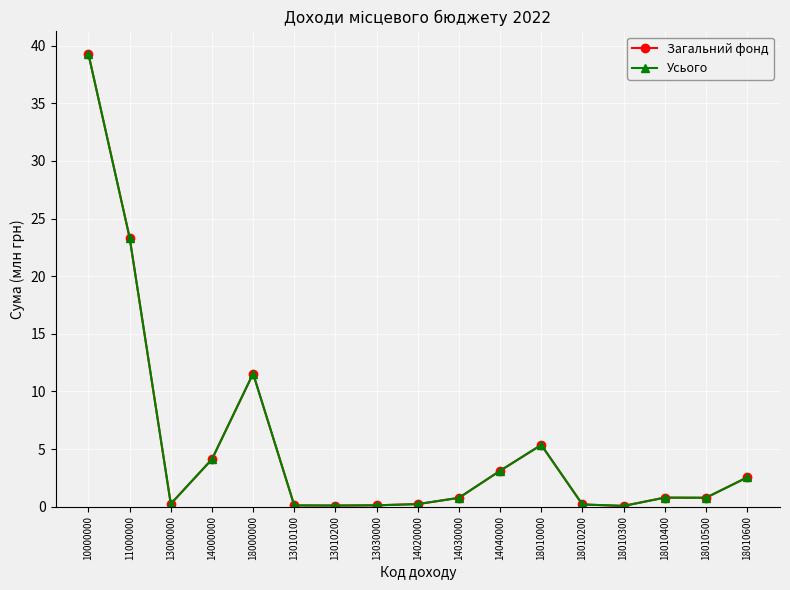

True or false: Загальний фонд has more than 2 points higher than both neighbors.

True